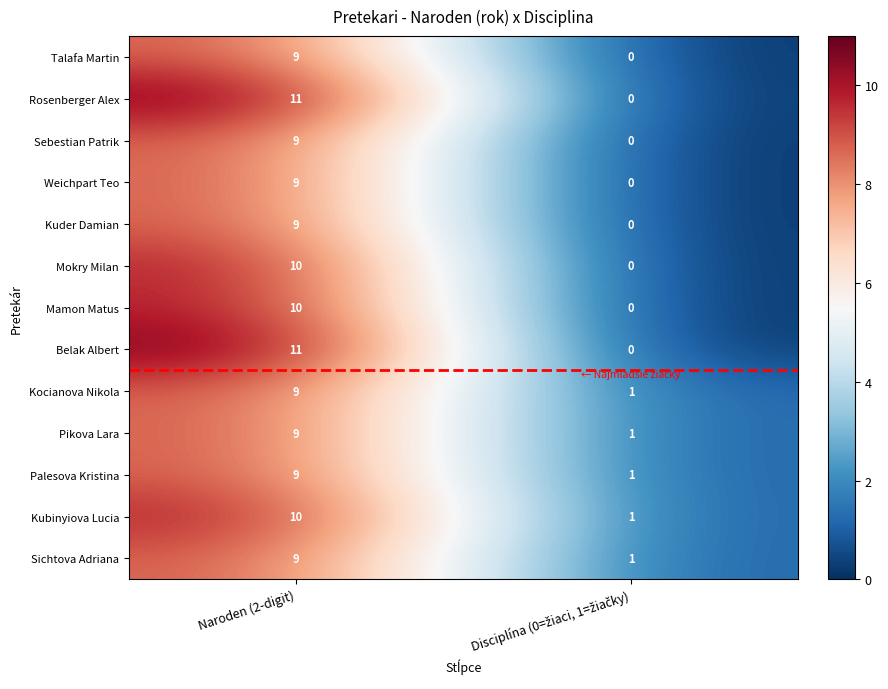

Is it true that Sichtova Adriana equals 3 at Naroden (2-digit)?

False